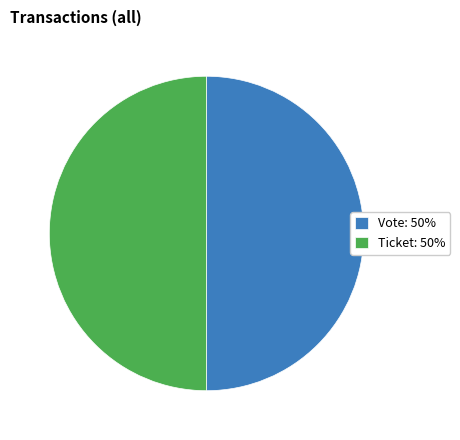

Combined, do Vote: 50% and Ticket: 50% account for over 50%?

Yes